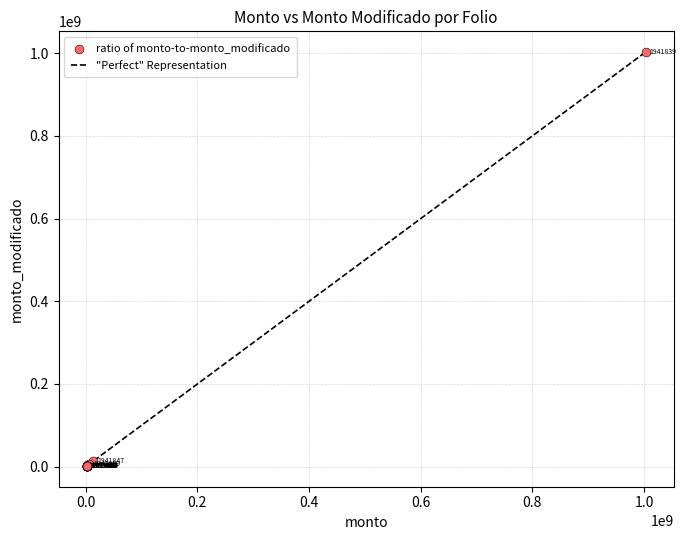

What Y value in the scatter plot is closest to 502237523?

12522742.6